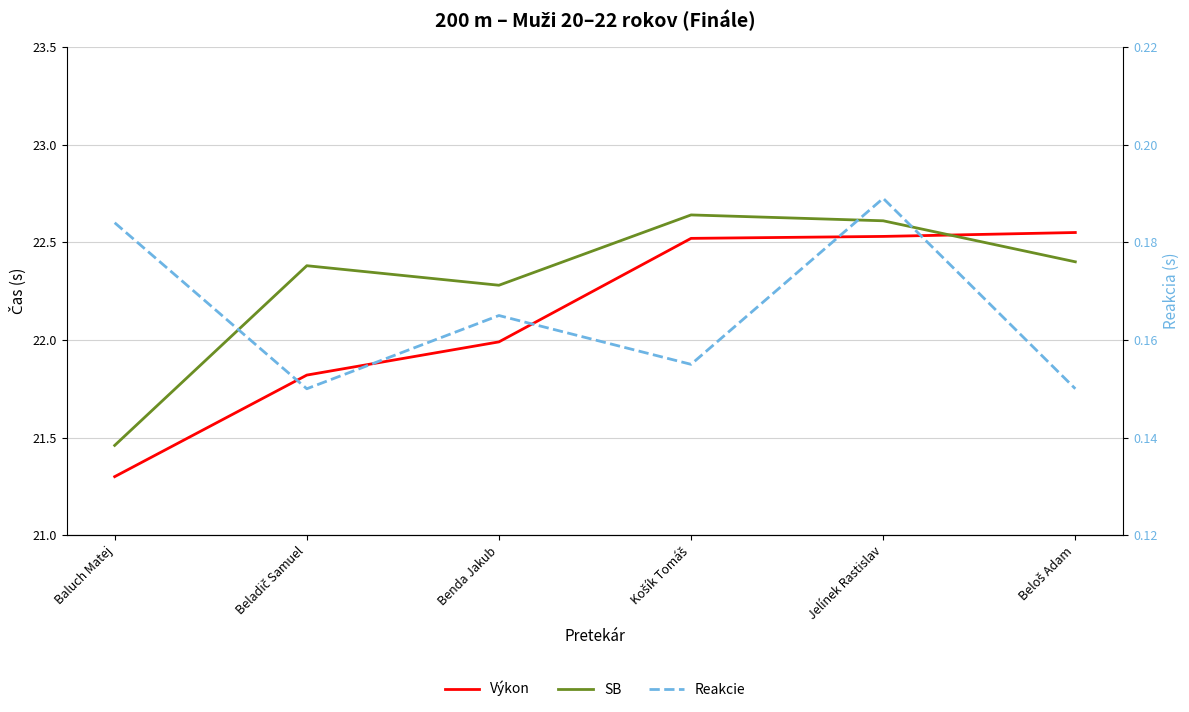

What is the difference between the maximum and minimum values in the Výkon series?

1.2